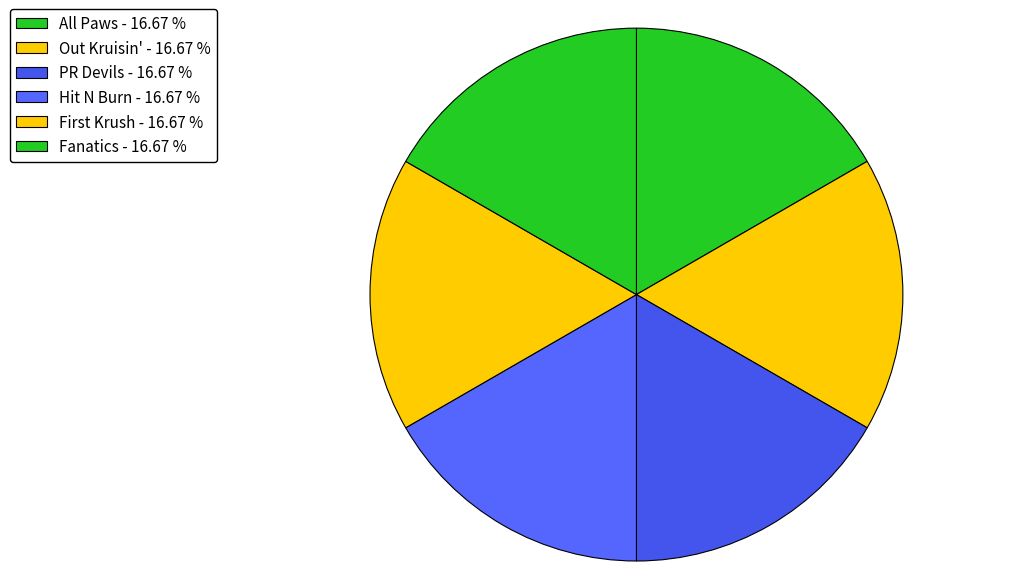

Count the number of slices in the pie.

6